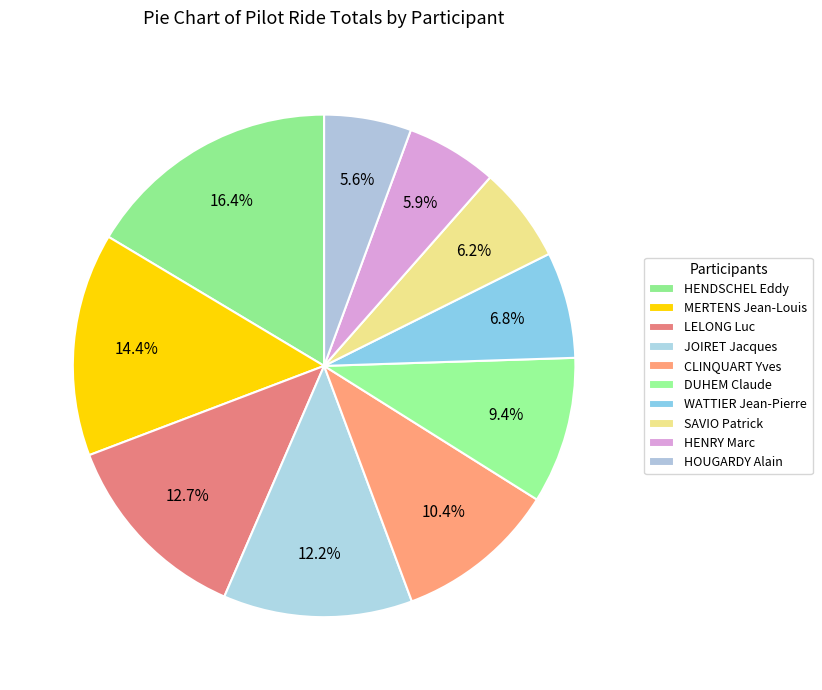

True or false: CLINQUART Yves accounts for 20% of the total.

False